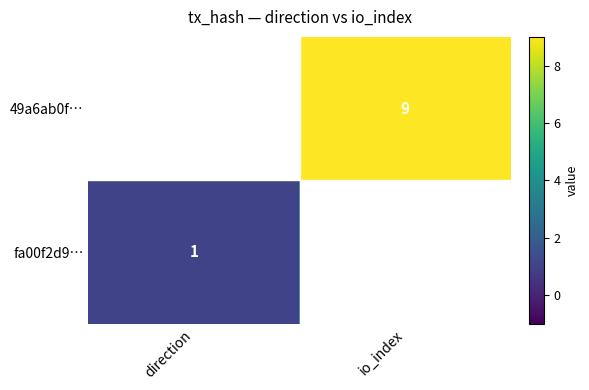

Is the value of 49a6ab0f… at io_index greater than the value of fa00f2d9… at direction?

Yes